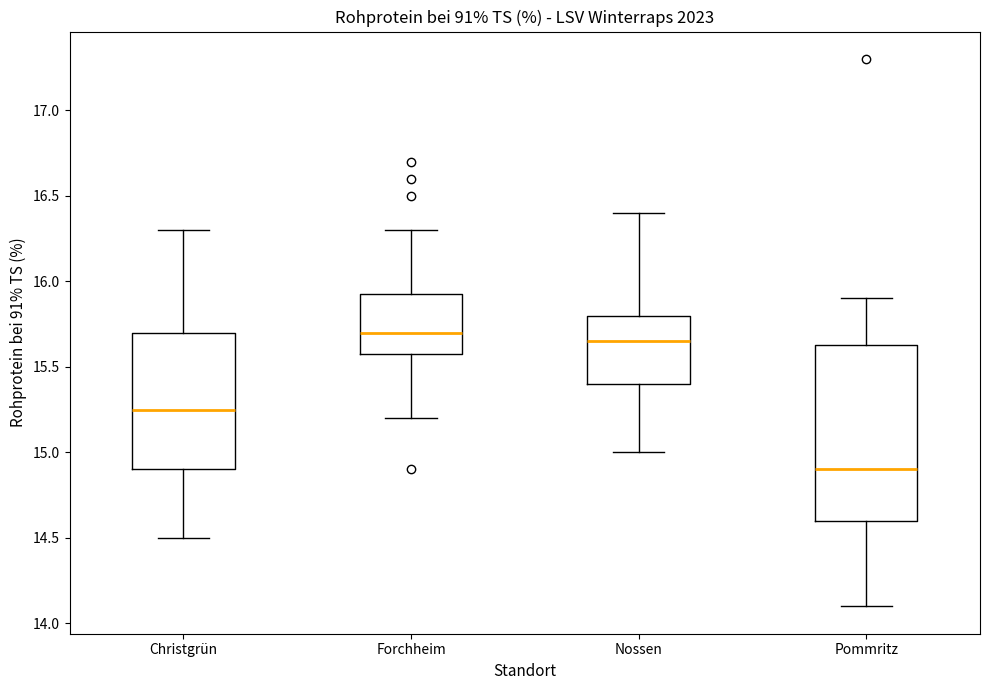

Reading left to right, transcribe this box plot: for each box, give where its median line is, the range the box spans, and where its two whiskers end, as read against the y-axis. The values are not printed on the chart, so give them approximately, as read against the axis.

Christgrün: median 15.25, box 14.90 to 15.70, whiskers 14.50 to 16.30
Forchheim: median 15.70, box 15.60 to 15.95, whiskers 15.20 to 16.30
Nossen: median 15.65, box 15.40 to 15.80, whiskers 15.00 to 16.40
Pommritz: median 14.90, box 14.60 to 15.65, whiskers 14.10 to 15.90